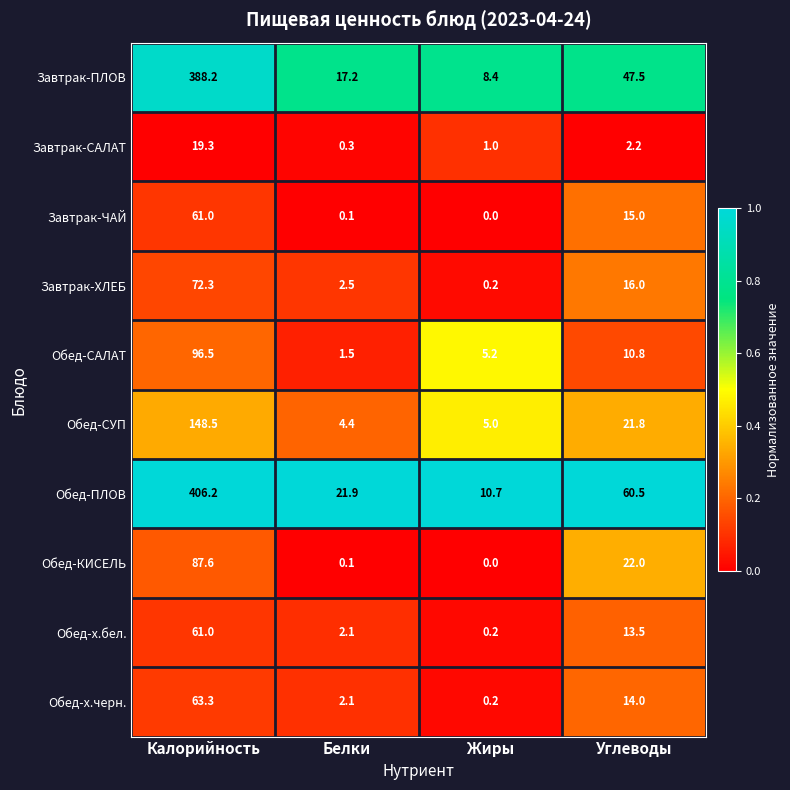

Count the number of data series in this chart.

10